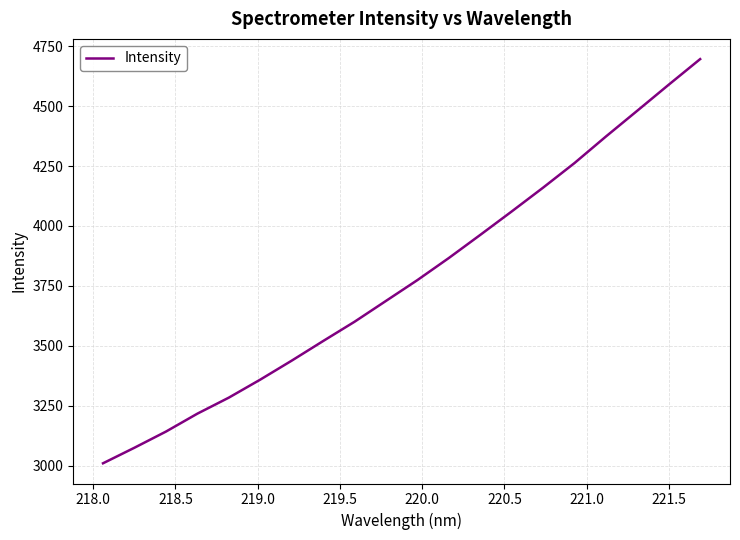

What is the difference between the maximum and minimum values?

1687.2